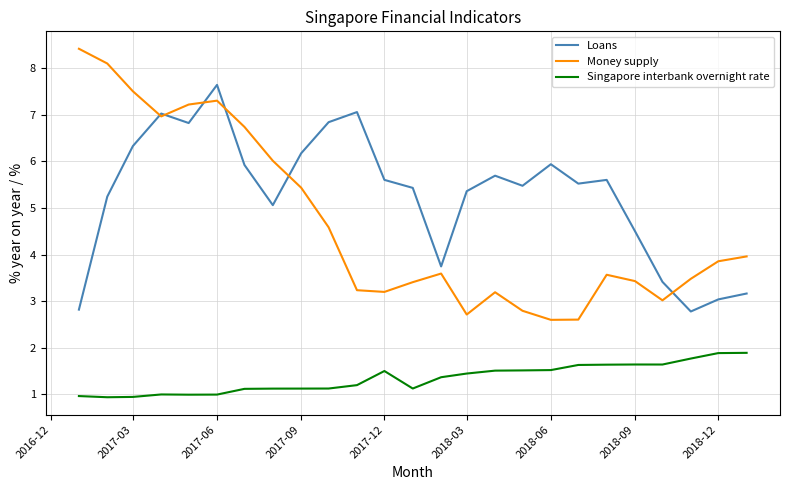

List the series in order of their peak value, lowest first.

Singapore interbank overnight rate, Loans, Money supply